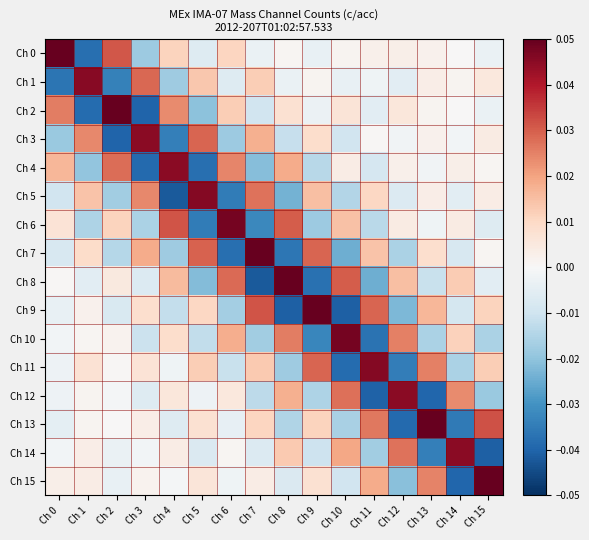

Rank the series by their maximum value, from highest to lowest.

Ch 8, Ch 0, Ch 15, Ch 7, Ch 9, Ch 13, Ch 2, Ch 10, Ch 6, Ch 11, Ch 5, Ch 1, Ch 4, Ch 14, Ch 12, Ch 3